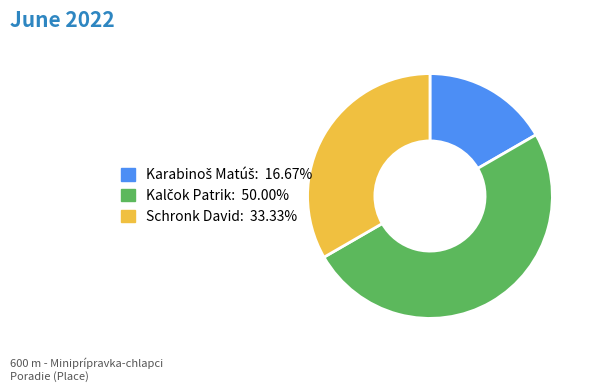

Does Schronk David represent more than half of the total?

No